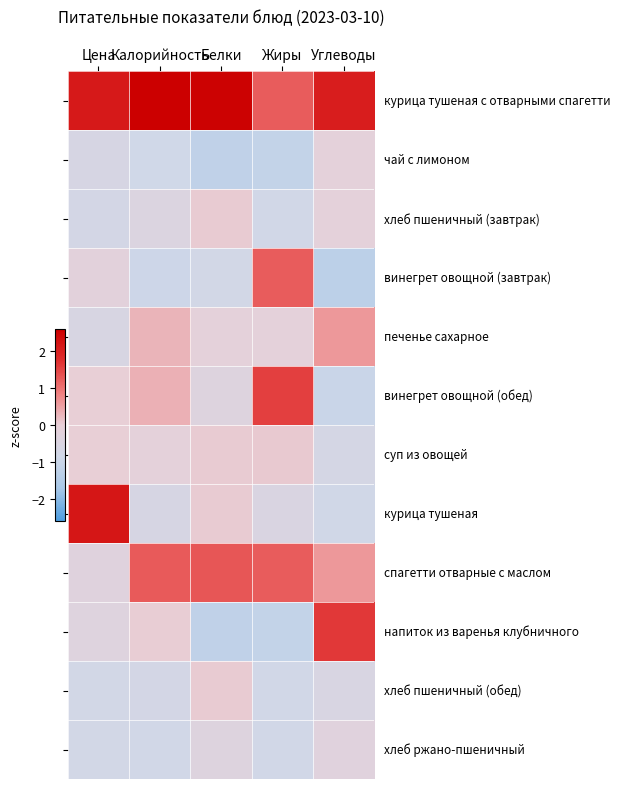

What is the minimum value shown in the chart?

-1.3